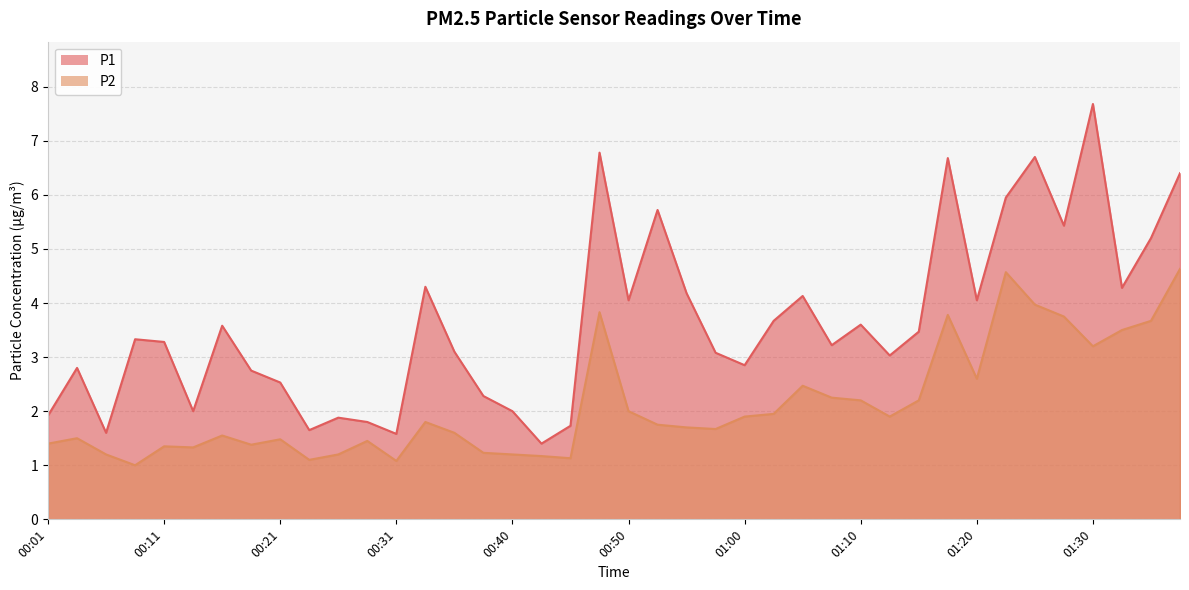

Is it true that P2 equals 7.7 at 01:22?

False